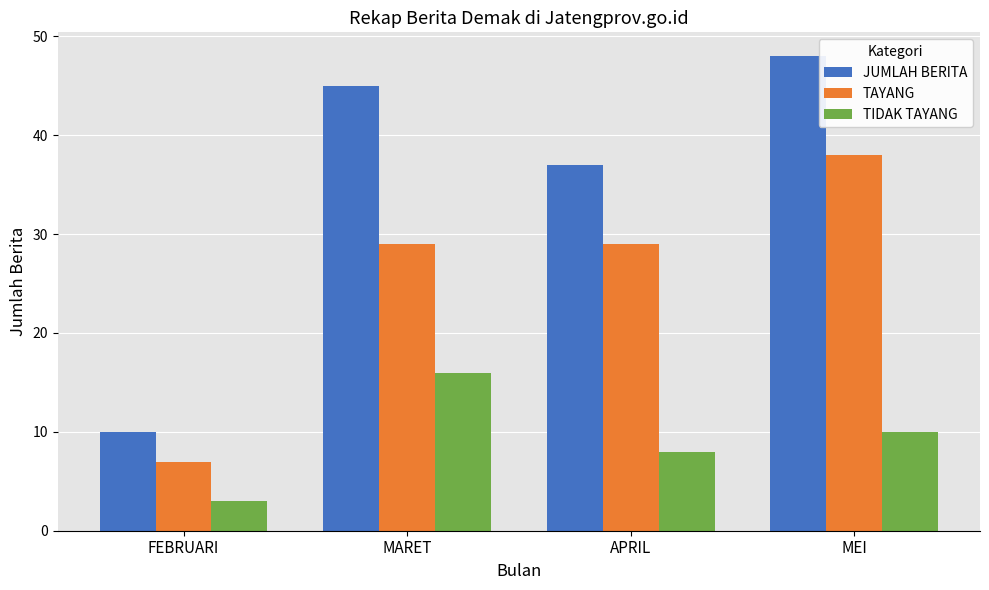

What is the difference between the maximum and second lowest values in the TIDAK TAYANG series?

8